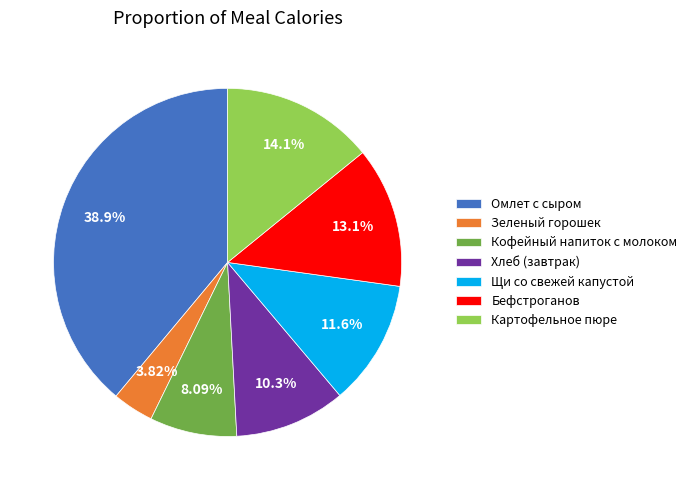

To the nearest percent, what is the difference between the largest and smallest slice percentages?

35%